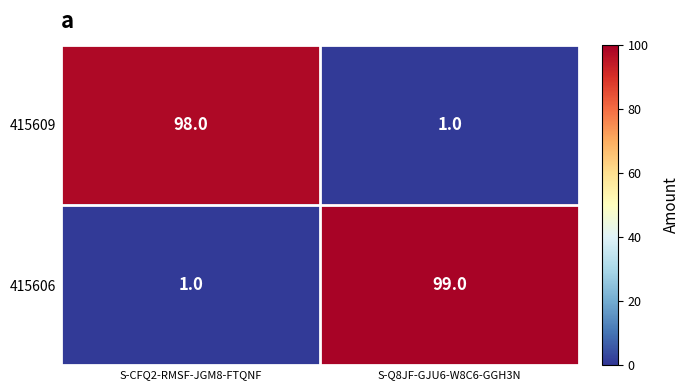

Count the number of data series in this chart.

2